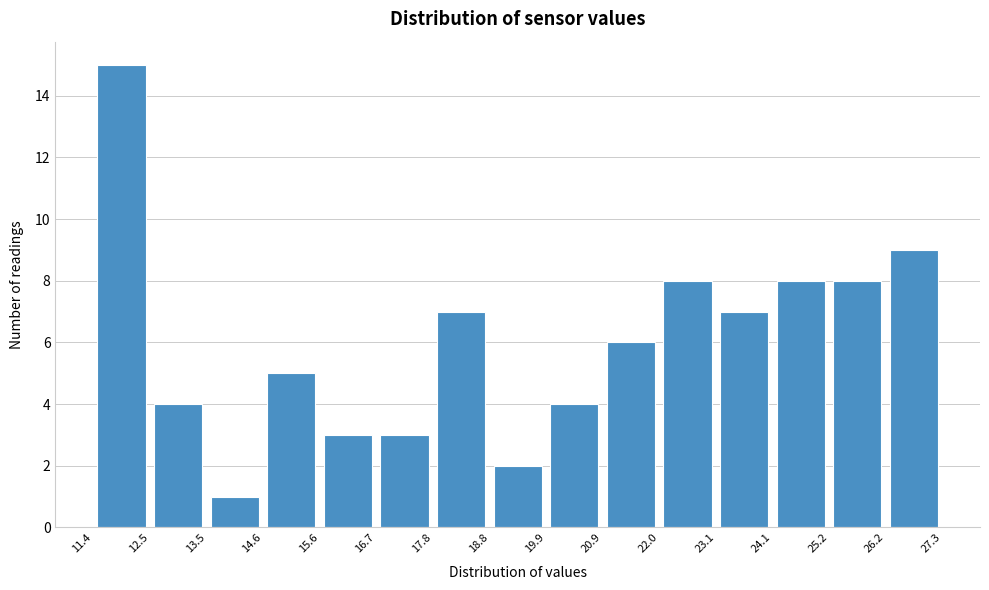

Over which range of the x-axis is the bar tallest?

11.4 to 12.5